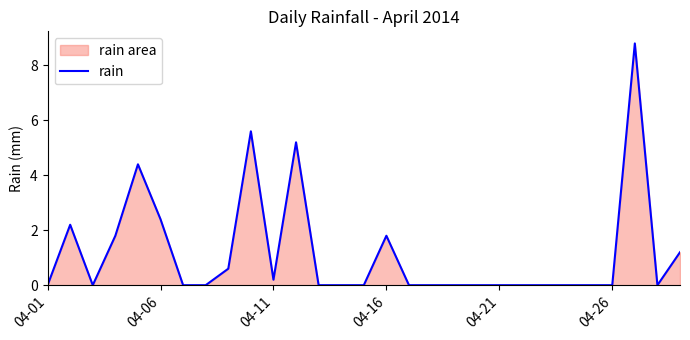

Reading left to right, transcribe all the data shown in this chart.

0.0	2.2	0.0	1.8	4.4	2.4	0.0	0.0	0.6	5.6	0.2	5.2	0.0	0.0	0.0	1.8	0.0	0.0	0.0	0.0	0.0	0.0	0.0	0.0	0.0	0.0	8.8	0.0	1.2